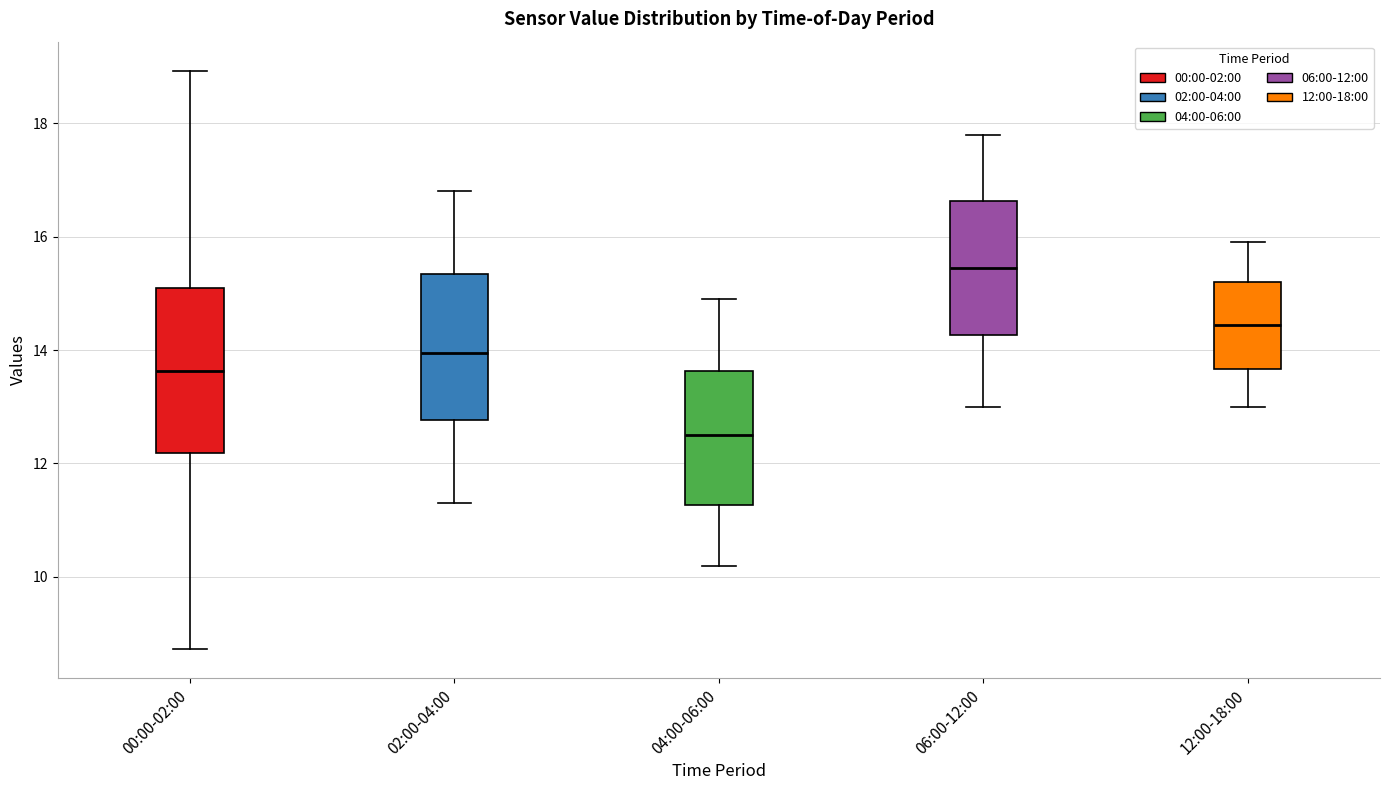

Which box is the tallest, from its lower edge to its upper edge?

00:00-02:00